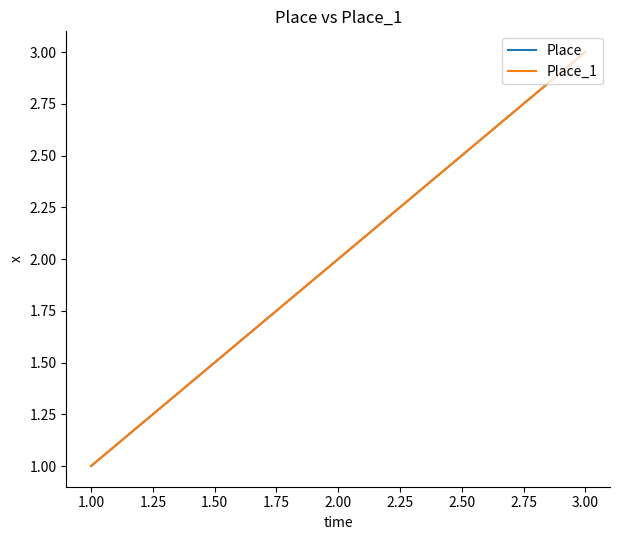

Does the chart display data point markers on the line(s)?

No